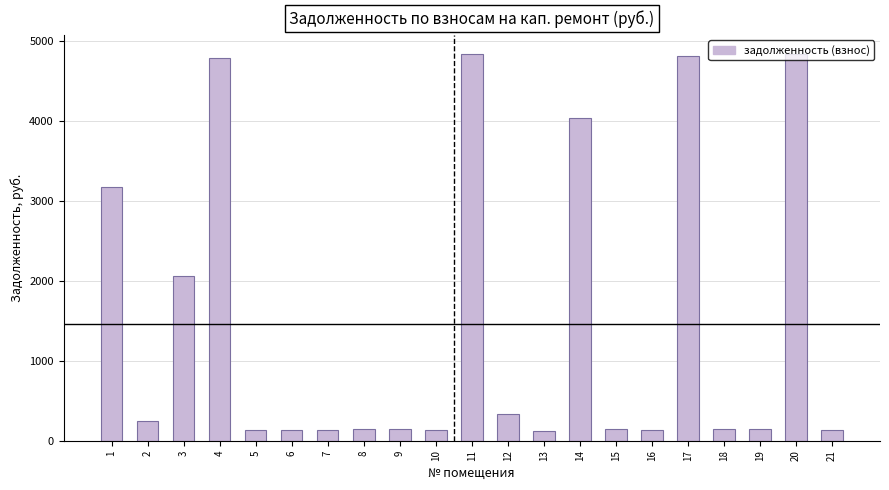

What is the smallest value displayed?

122.7